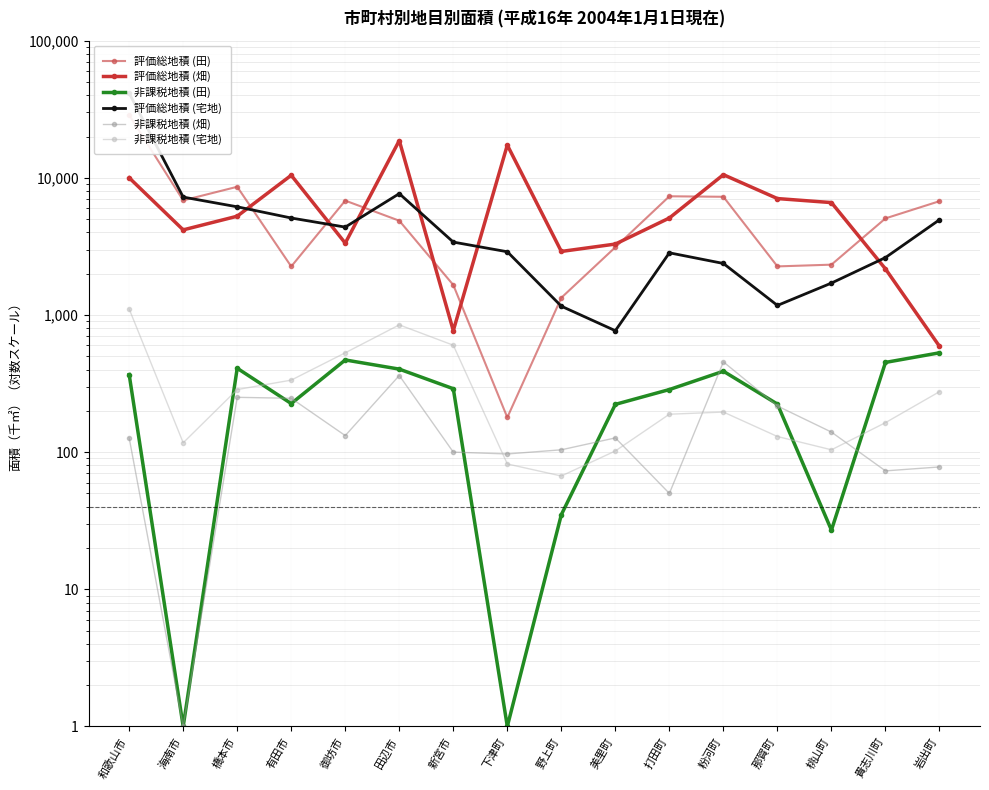

The value of 評価総地積 (宅地) at 新宮市 is 3401. True or false?

True